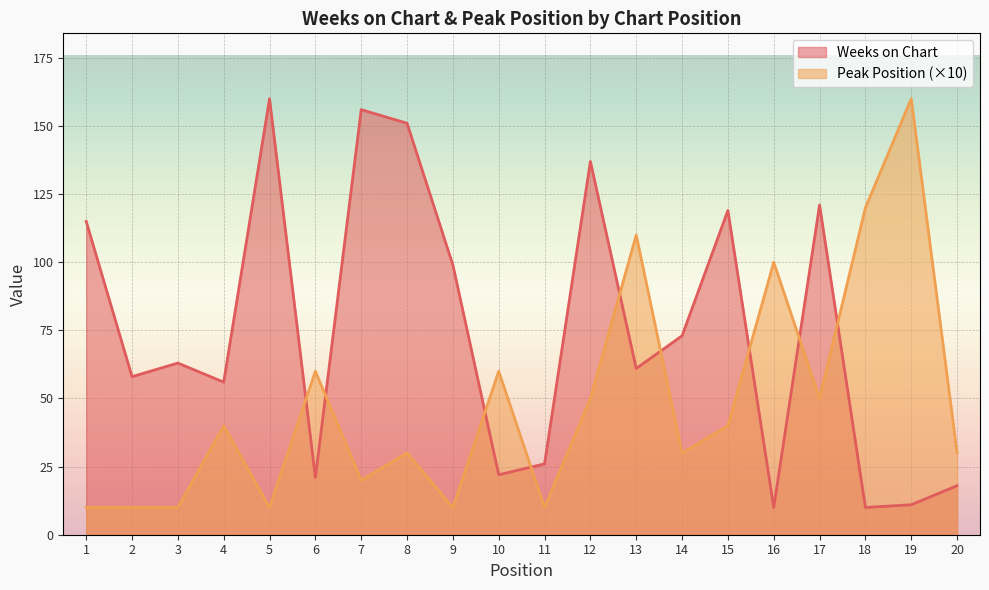

What is the sum of all Weeks on Chart values?

1487